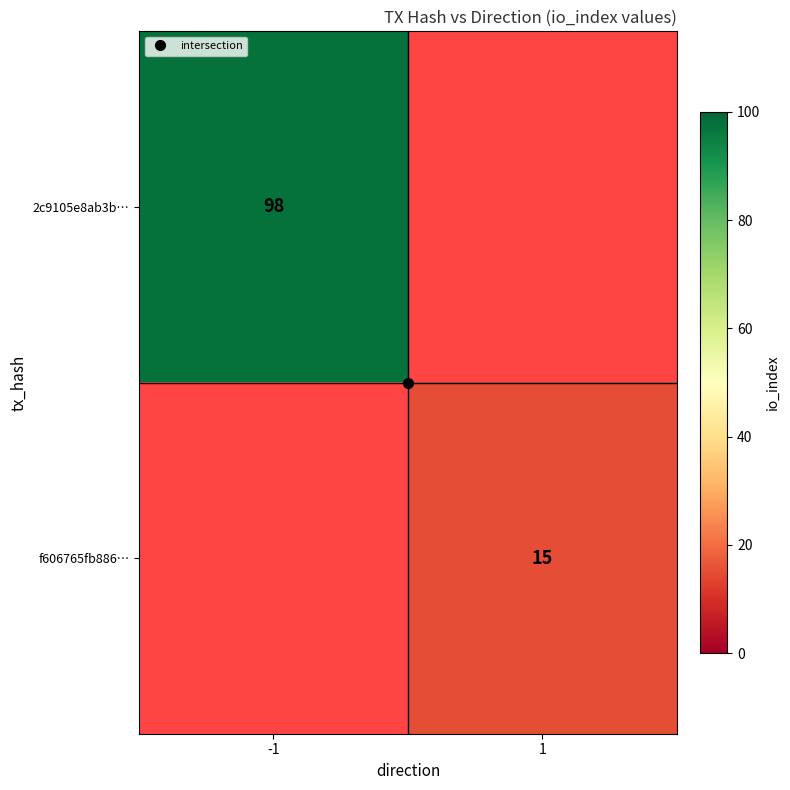

What is the maximum value shown in the chart?

98.0